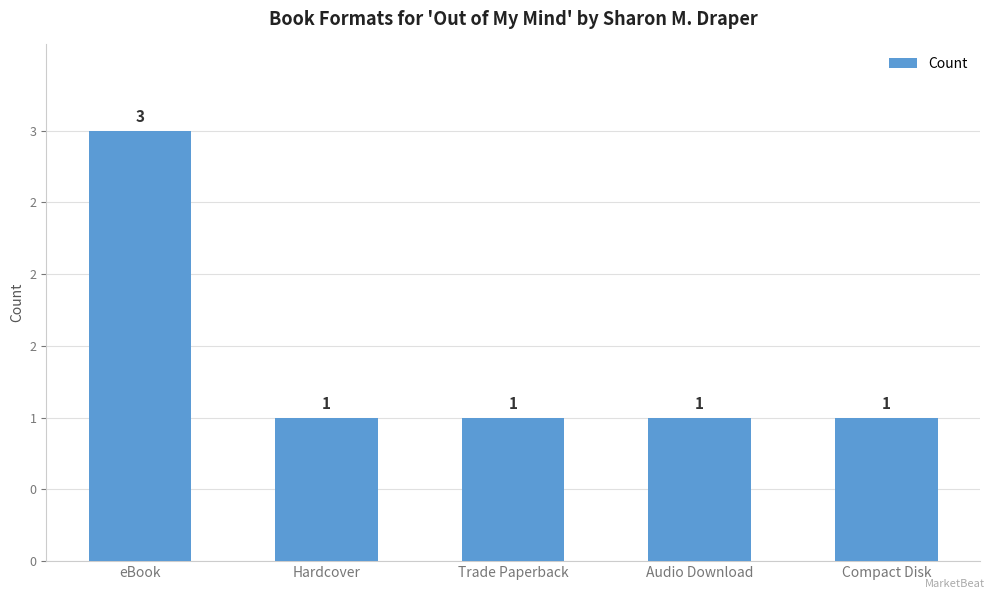

What is the maximum value shown in the chart?

3